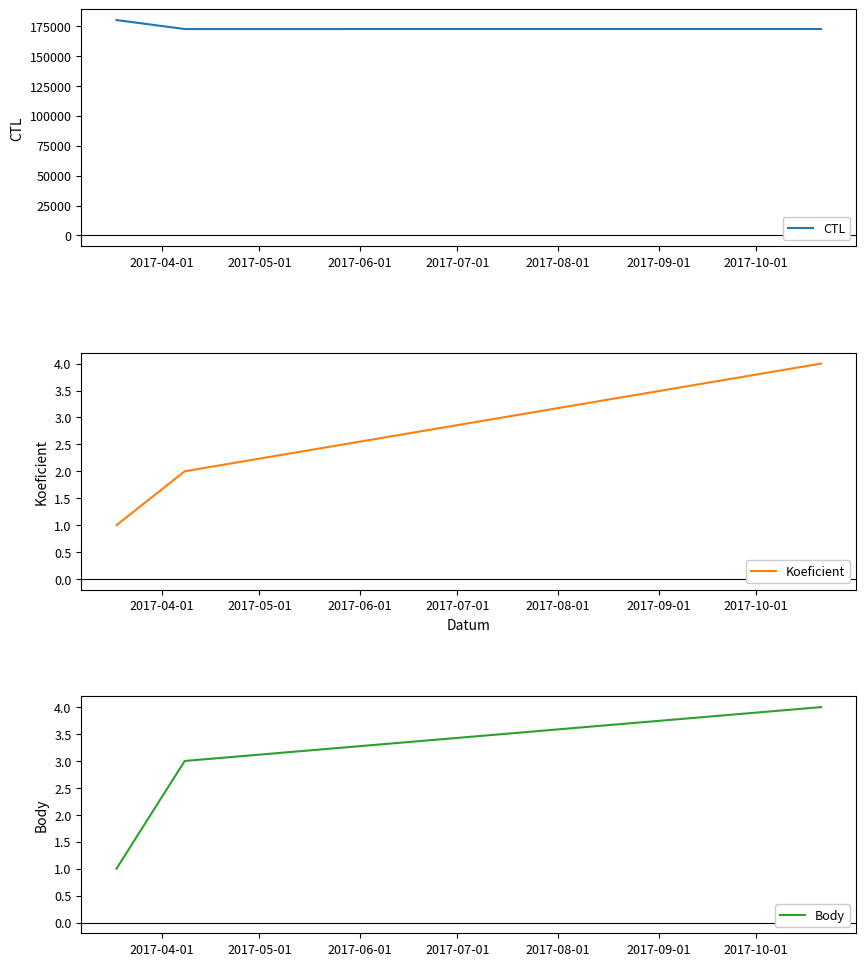

What is the minimum value for Koeficient?

1